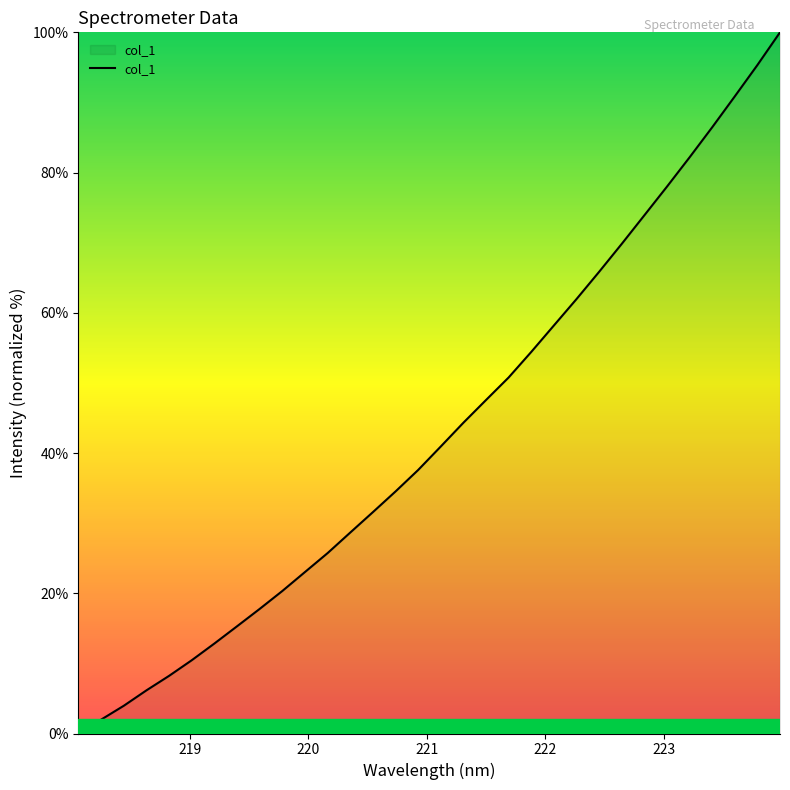

What is the difference between the maximum and minimum values?

100.0